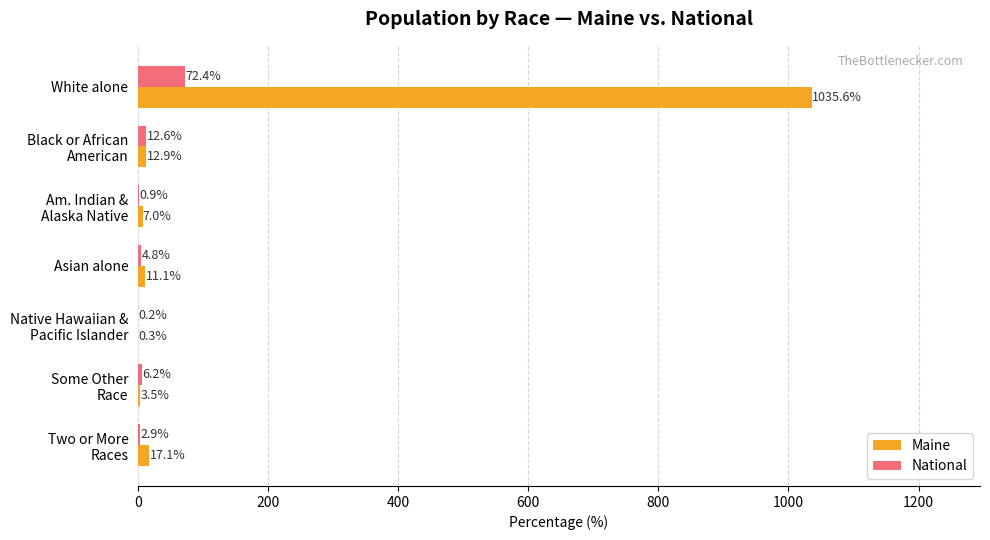

The National series shows 72.4 at White alone. True or false?

True